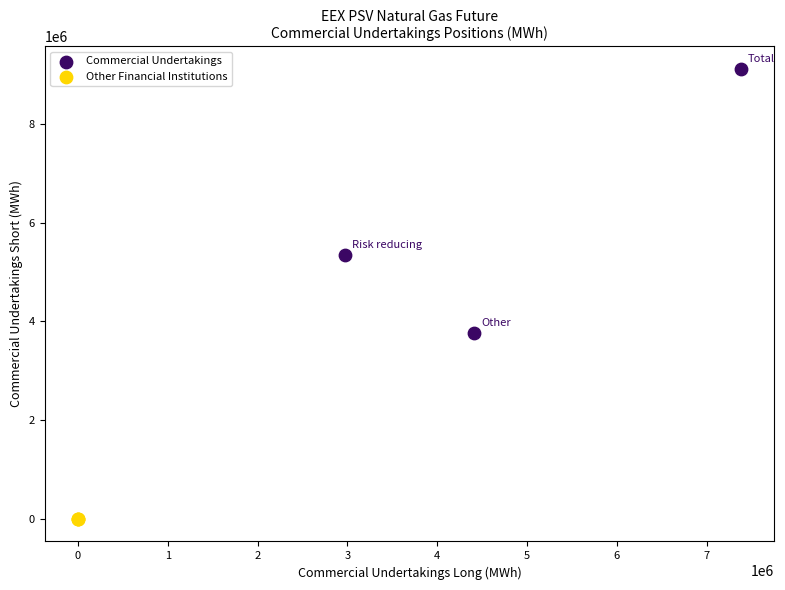

Which series reaches the maximum Y coordinate?

Commercial Undertakings